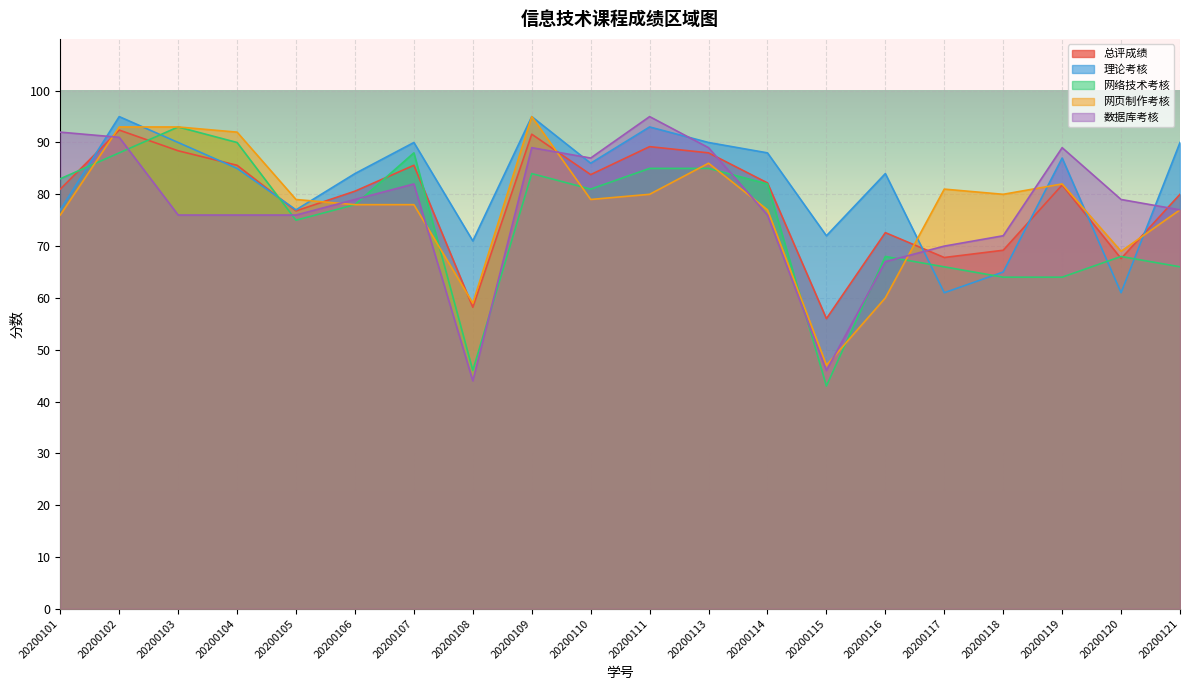

The 网络技术考核 series shows 85.0 at 20200111. True or false?

True